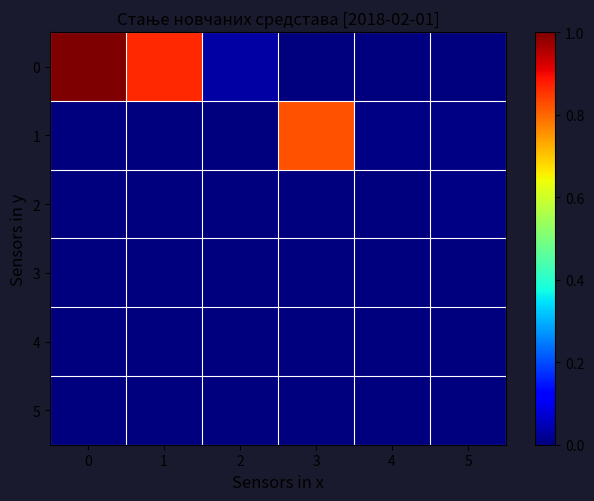

Reading left to right, transcribe all the data shown in this chart.

0: 0=1.0	1=0.9	2=0.0	3=0.0	4=0.0	5=0.0
1: 0=0.0	1=0.0	2=0.0	3=0.8	4=0.0	5=0.0
2: 0=0.0	1=0.0	2=0.0	3=0.0	4=0.0	5=0.0
3: 0=0.0	1=0.0	2=0.0	3=0.0	4=0.0	5=0.0
4: 0=0.0	1=0.0	2=0.0	3=0.0	4=0.0	5=0.0
5: 0=0.0	1=0.0	2=0.0	3=0.0	4=0.0	5=0.0